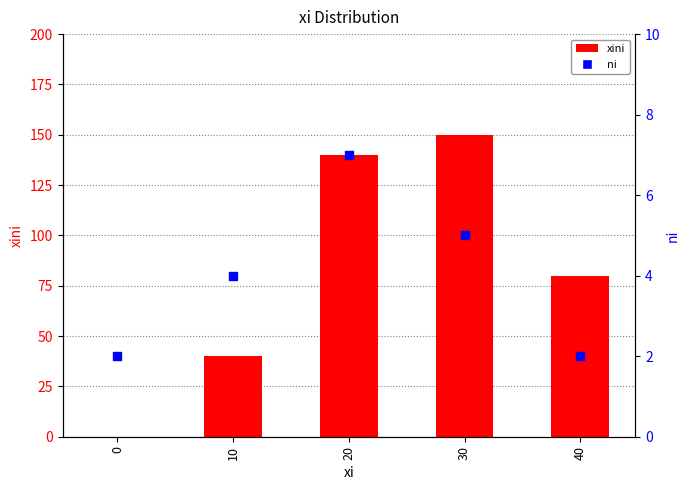

What are all the series names shown in the legend?

xini, ni